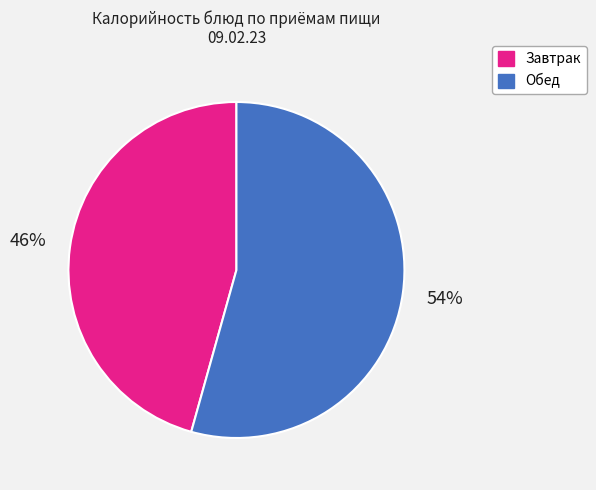

To the nearest percent, what is the average slice percentage?

50%